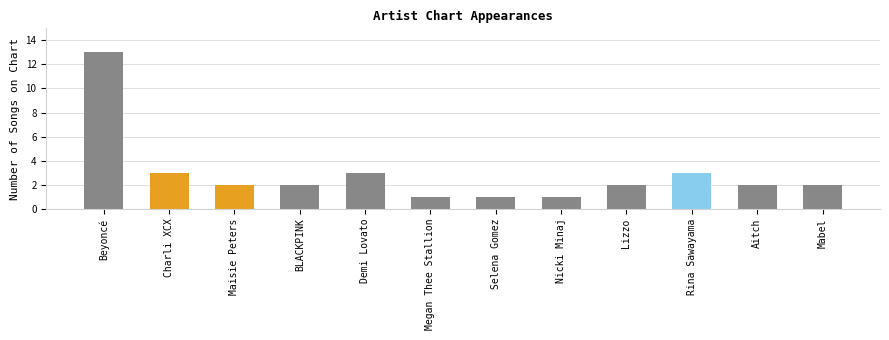

The value at Rina Sawayama is 2. True or false?

False